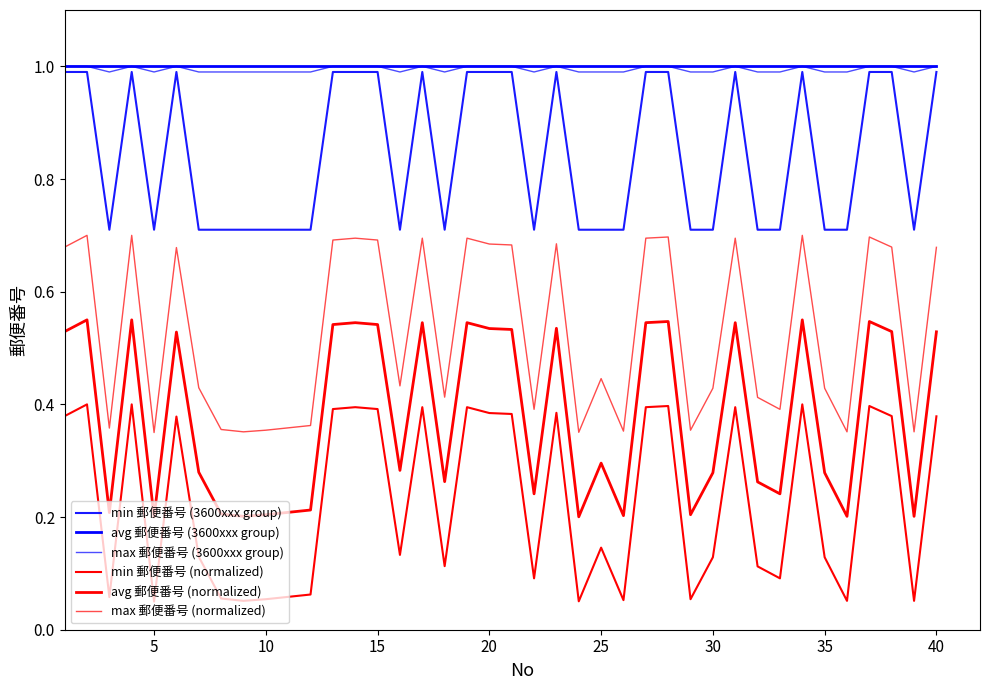

Does the chart display data point markers on the line(s)?

No